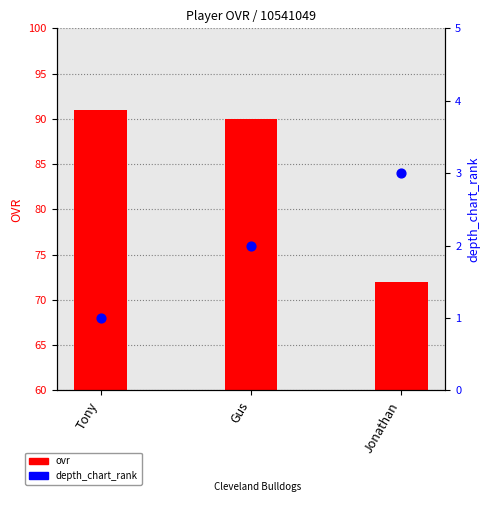

What is the total value across all series at Jonathan?

75